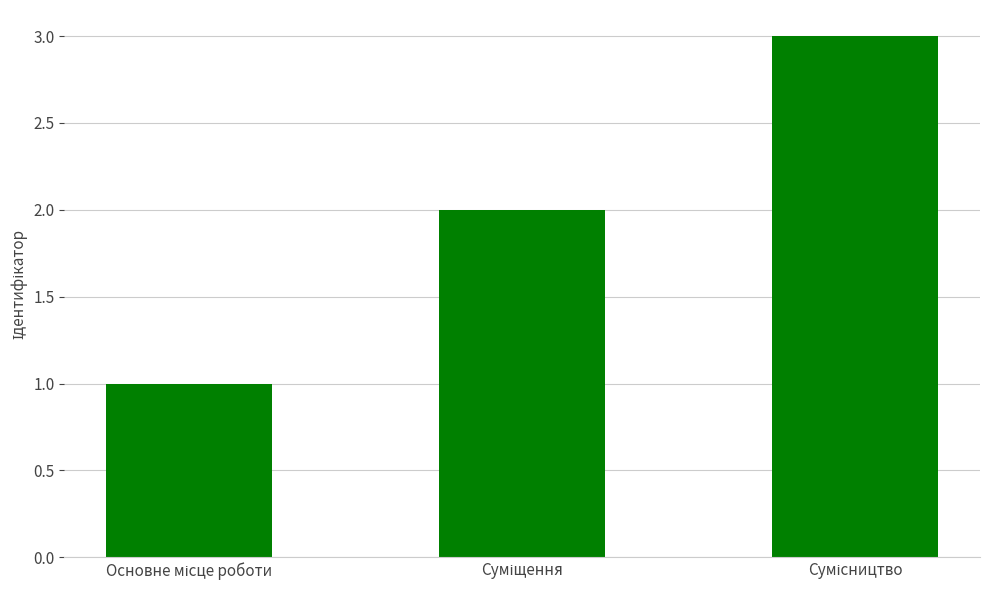

What is the maximum value shown in the chart?

3